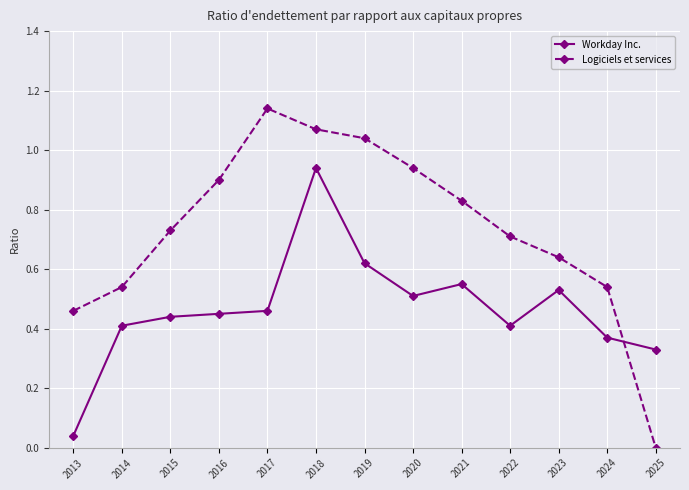

How many interior local peaks does the Logiciels et services series have?

1